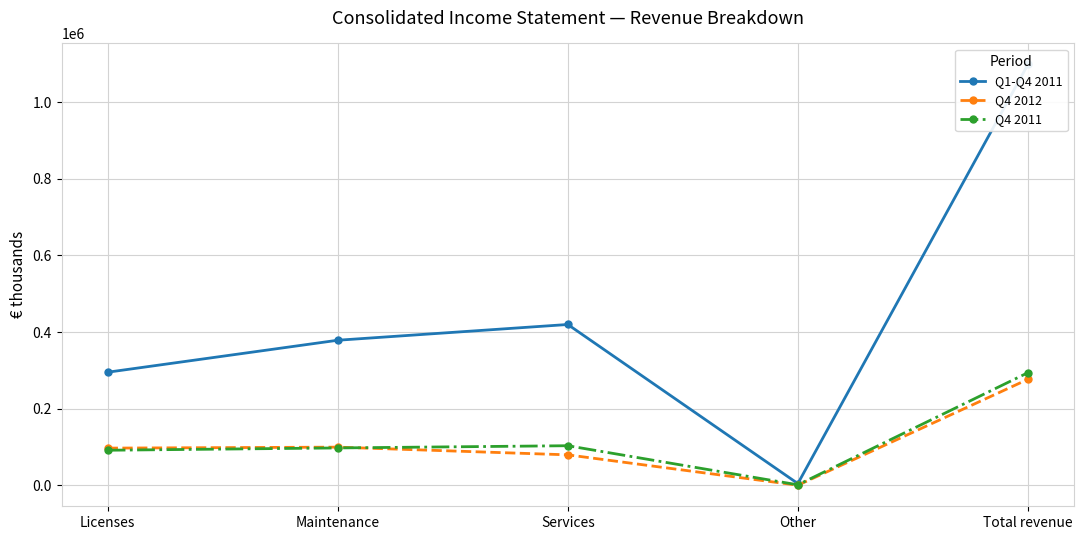

Between Total revenue and Licenses, which is larger?

Total revenue